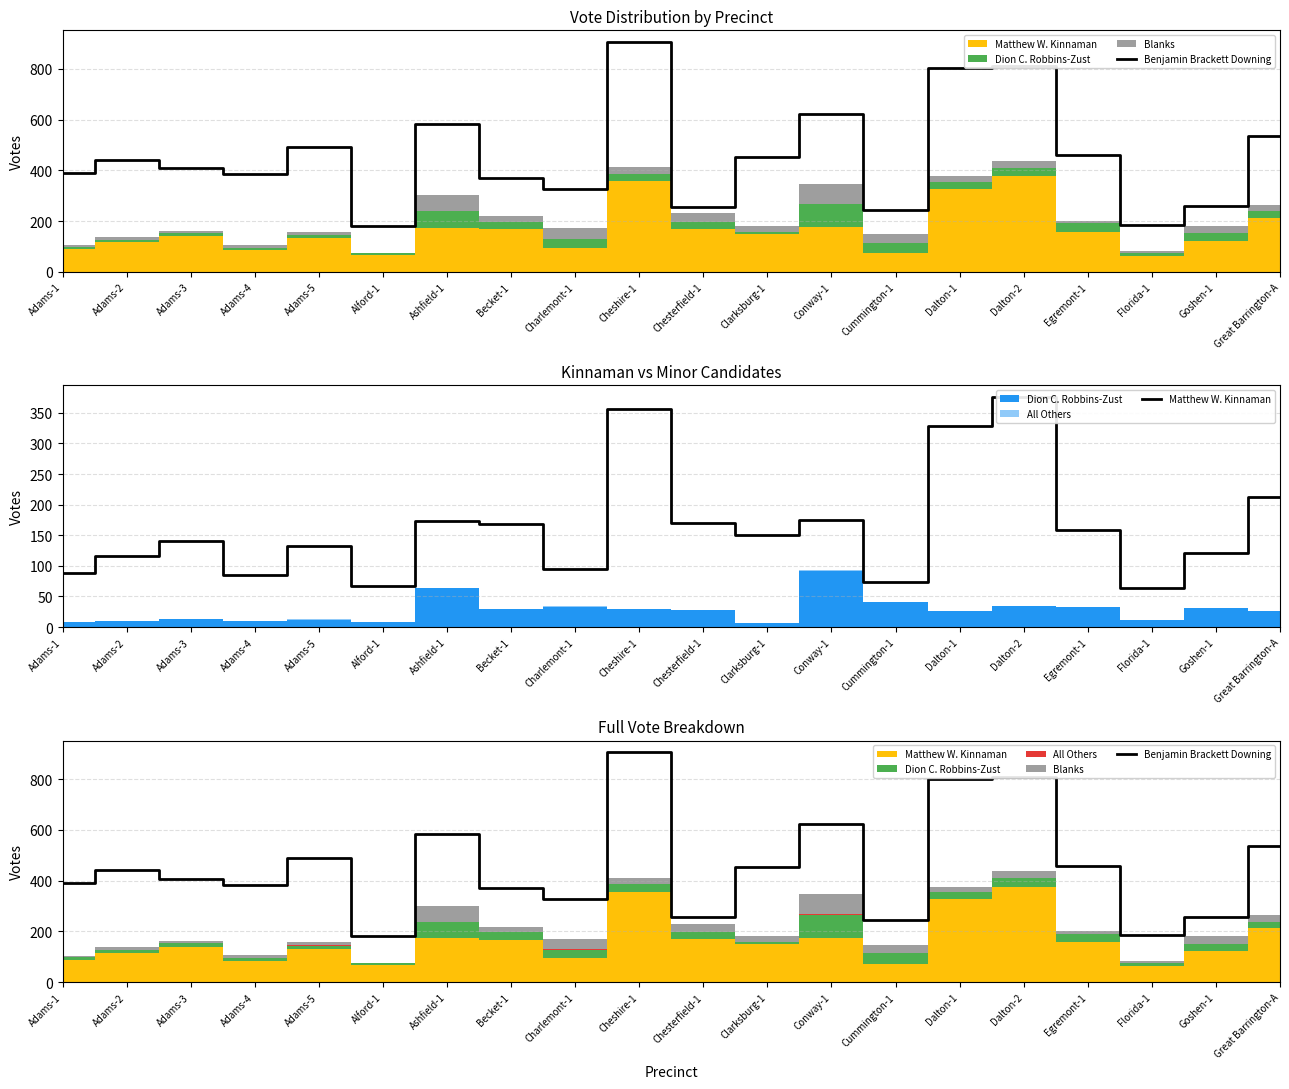

Count the number of categories in the chart.

20